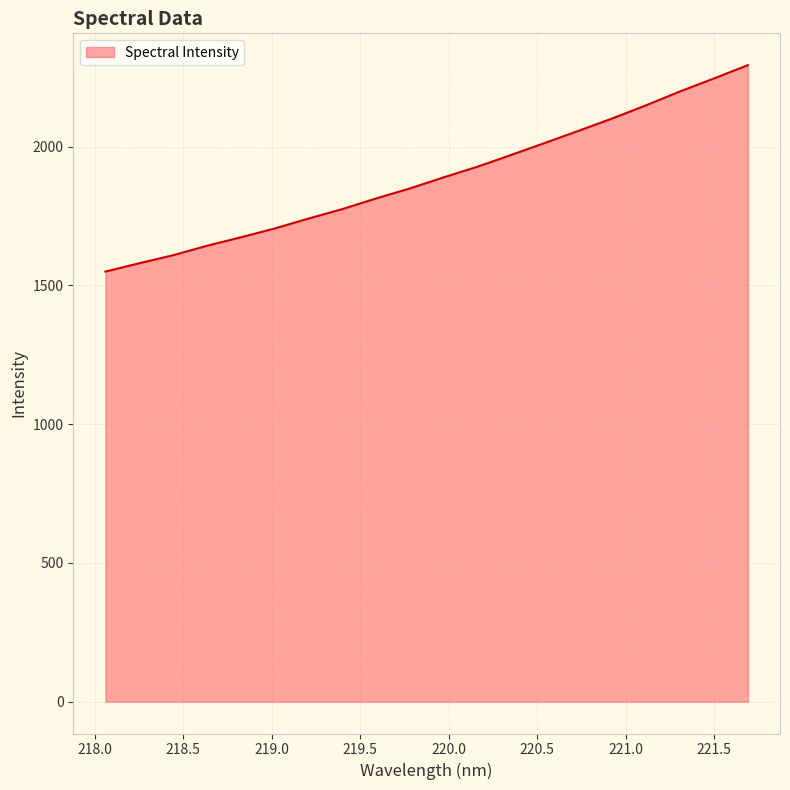

What is the maximum value shown in the chart?

2293.9